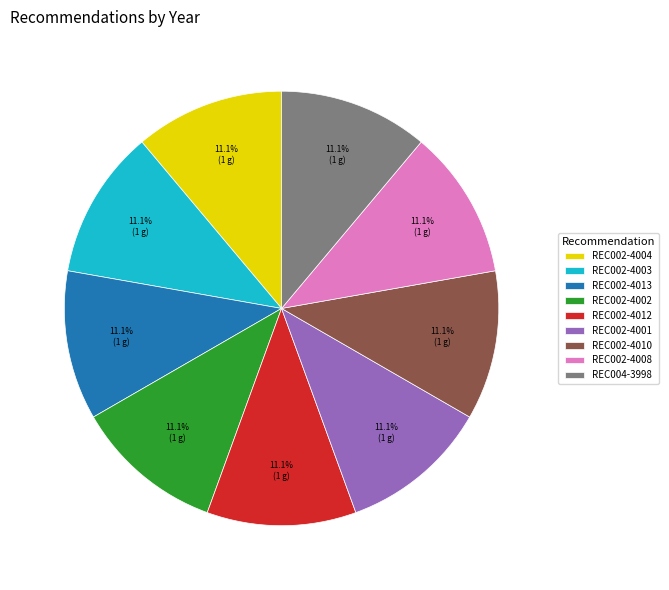

Approximately how many times larger is the value at REC002-4008 compared to REC002-4010?

1.0